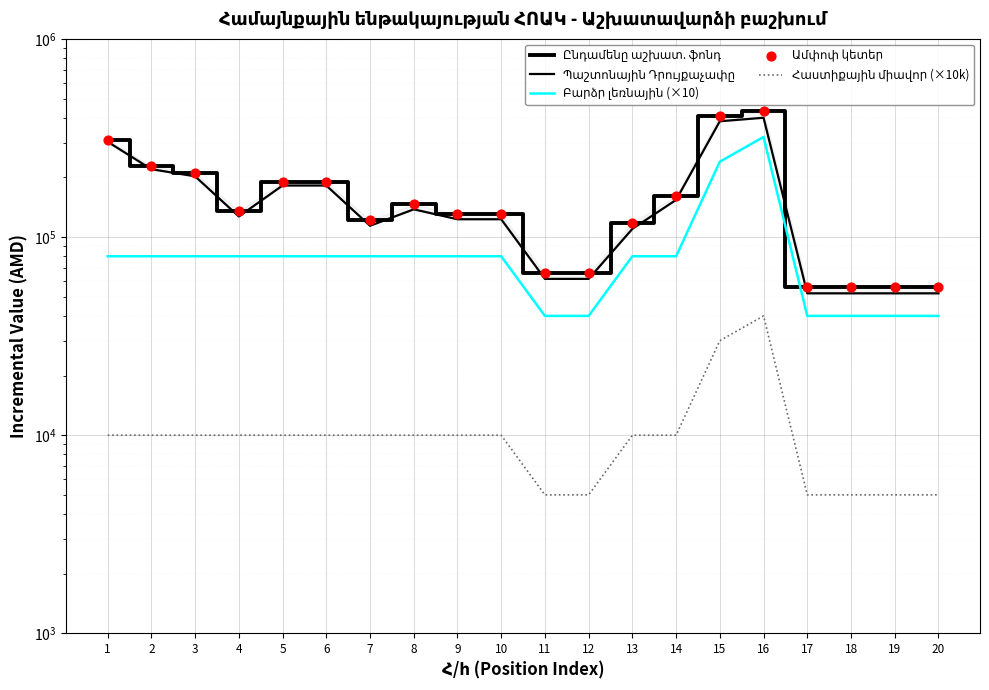

What is the total value across all series at 17?

209000